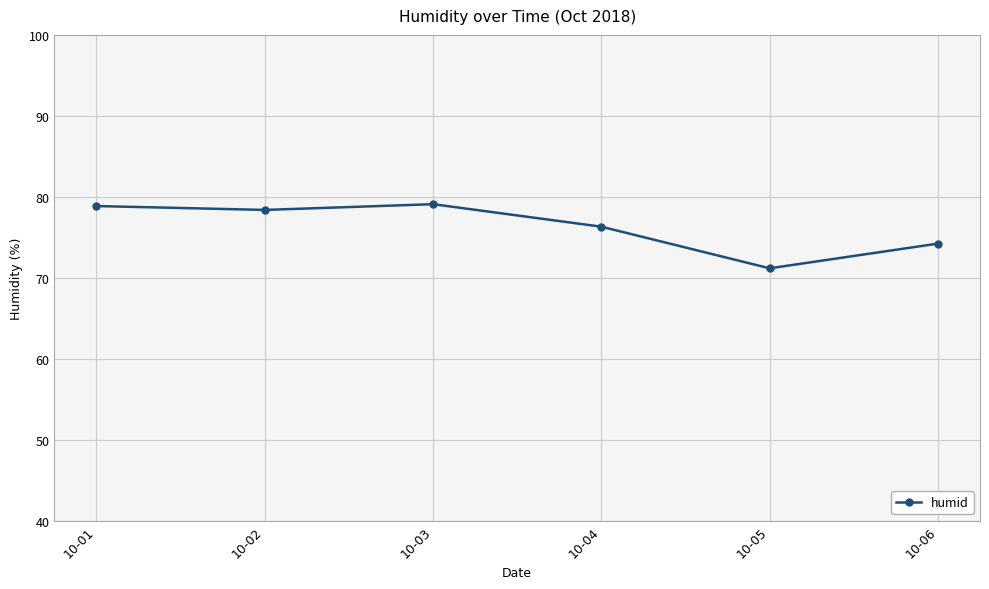

What is the difference between the values at 10-05 and 10-04?

5.1